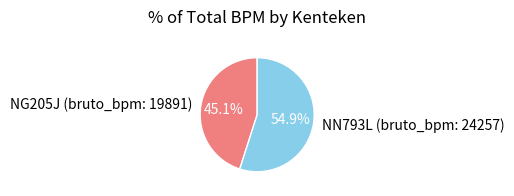

True or false: NN793L (bruto_bpm: 24257) accounts for 55% of the total.

True